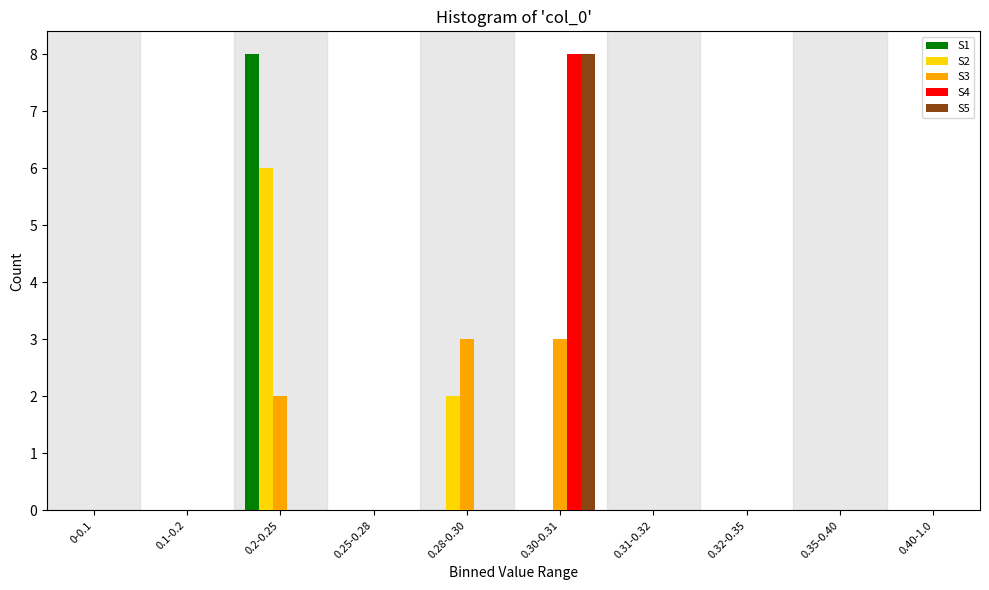

At which label does S4 reach its peak?

0.30-0.31